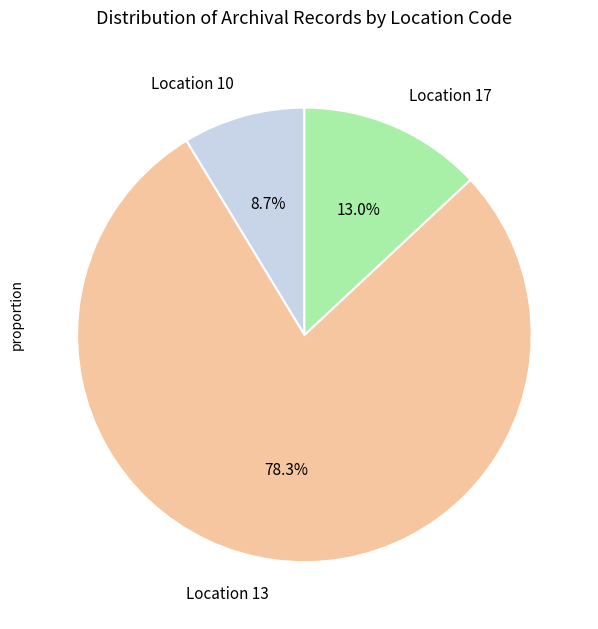

To the nearest percent, what is the difference between the largest and smallest slice percentages?

70%